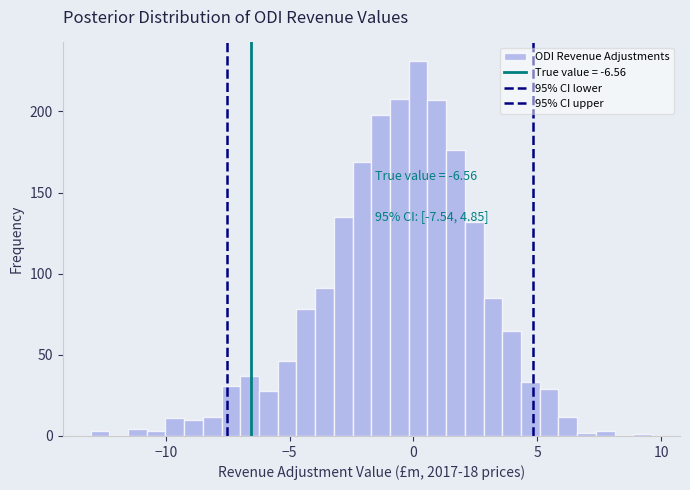

Around what value on the x-axis is the tallest bar? Give the approximate position of its centre, as read against the axis.

0.0